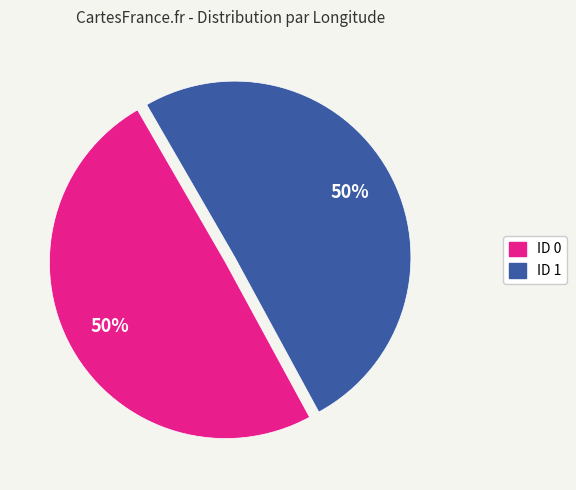

Do ID 0 and ID 1 together represent more than half of the pie?

Yes